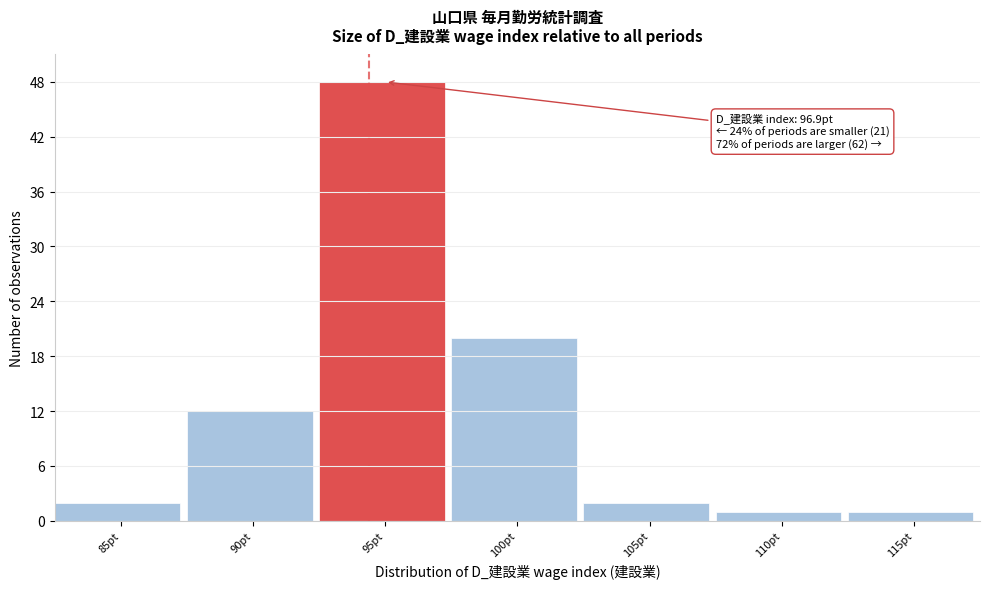

Reading left to right, list all the values displayed in this chart.

2	12	48	20	2	1	1